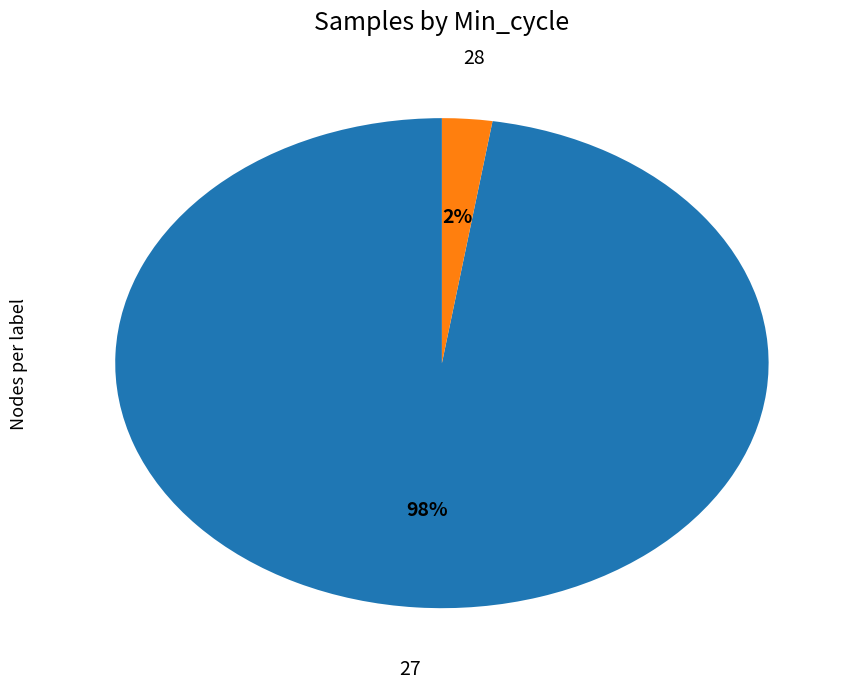

Which slice is the smallest?

28